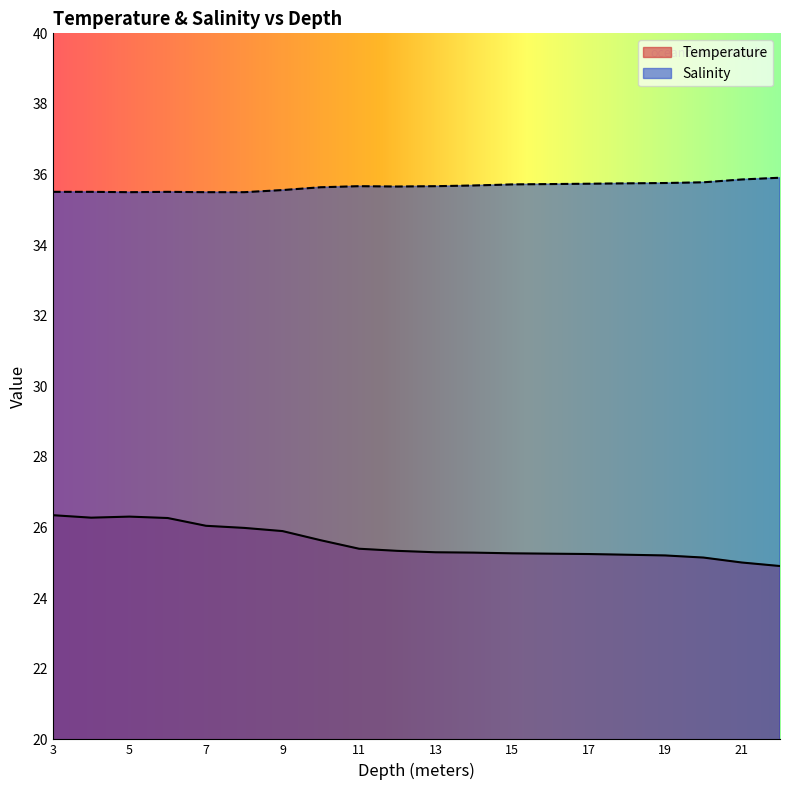

What is the difference between the maximum and minimum values in the Temperature series?

1.4